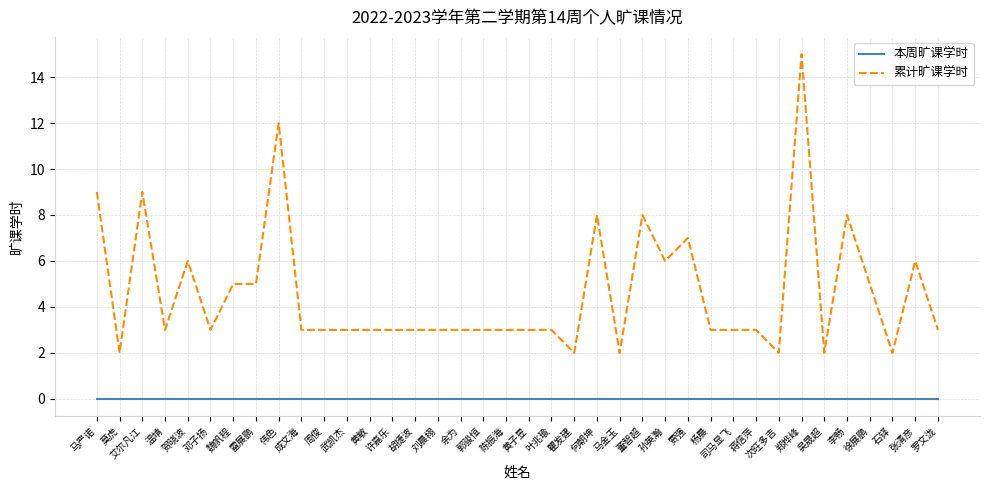

At which label does 累计旷课学时 reach its peak?

郑桦峰